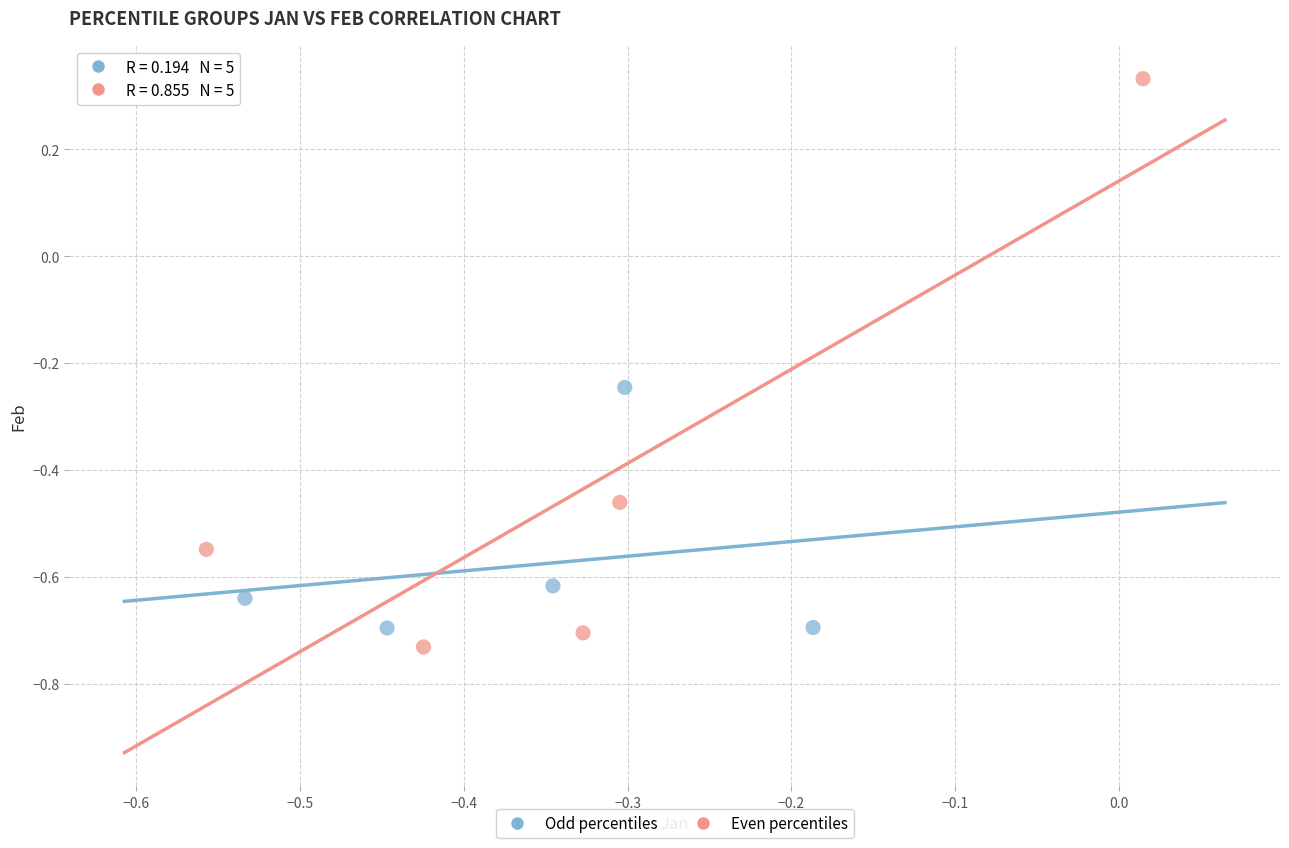

Which series has the widest spread of Y values?

Even percentiles